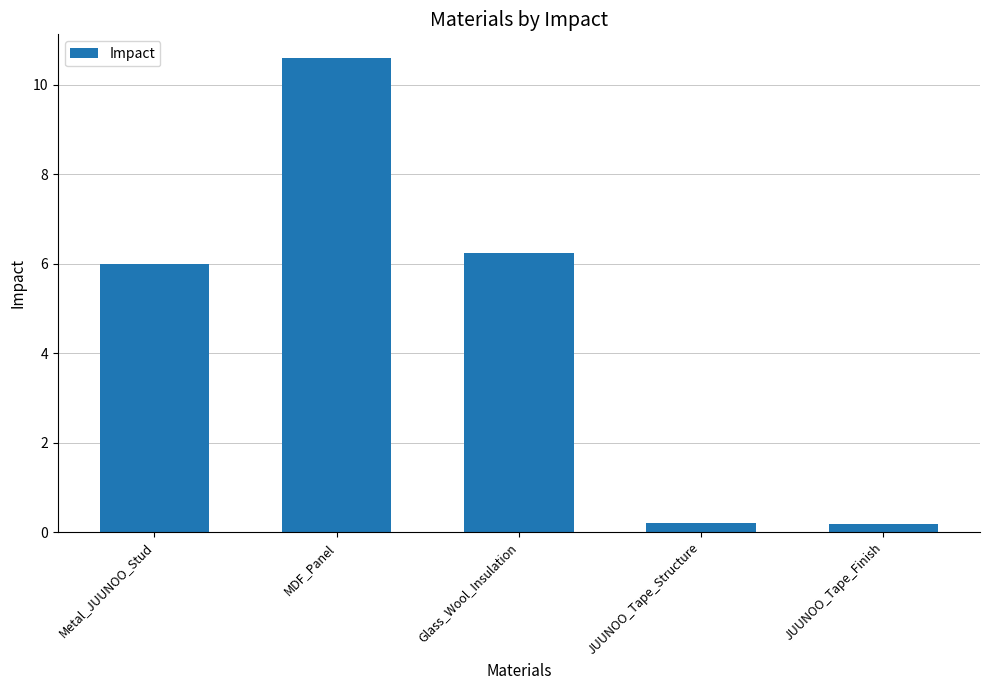

Is it true that the value at Glass_Wool_Insulation is 2.3?

False